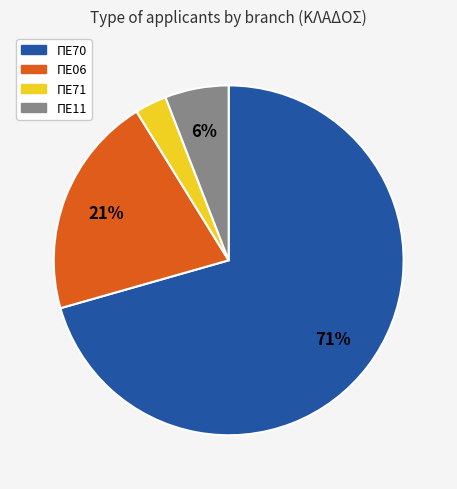

Count the number of slices in the pie.

4